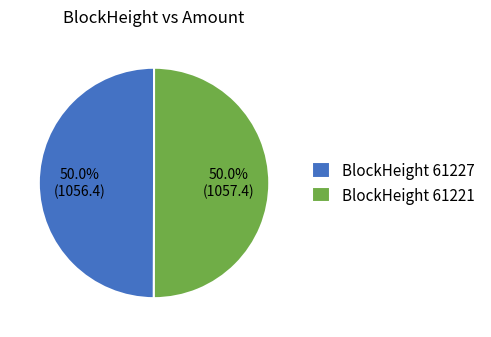

What is the ratio of the value at BlockHeight 61227 to the value at BlockHeight 61221?

1.0